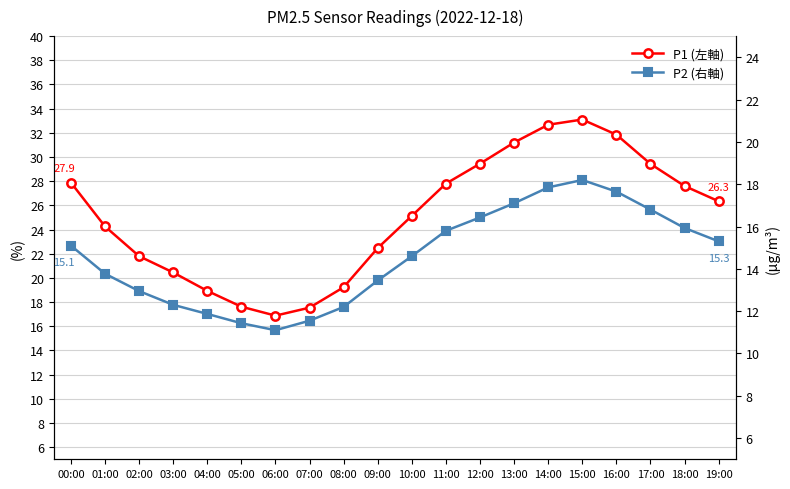

What is the value of the P1 (左軸) point at the 6th from the left?

17.6